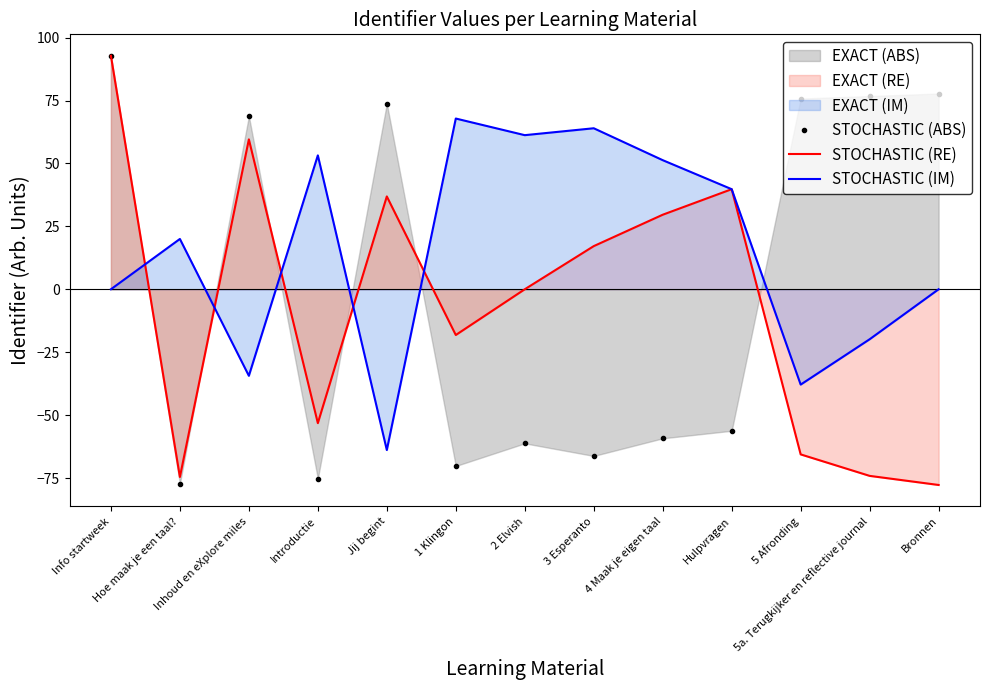

Is the value of STOCHASTIC (IM) at Info startweek greater than the value of STOCHASTIC (ABS) at 3 Esperanto?

Yes